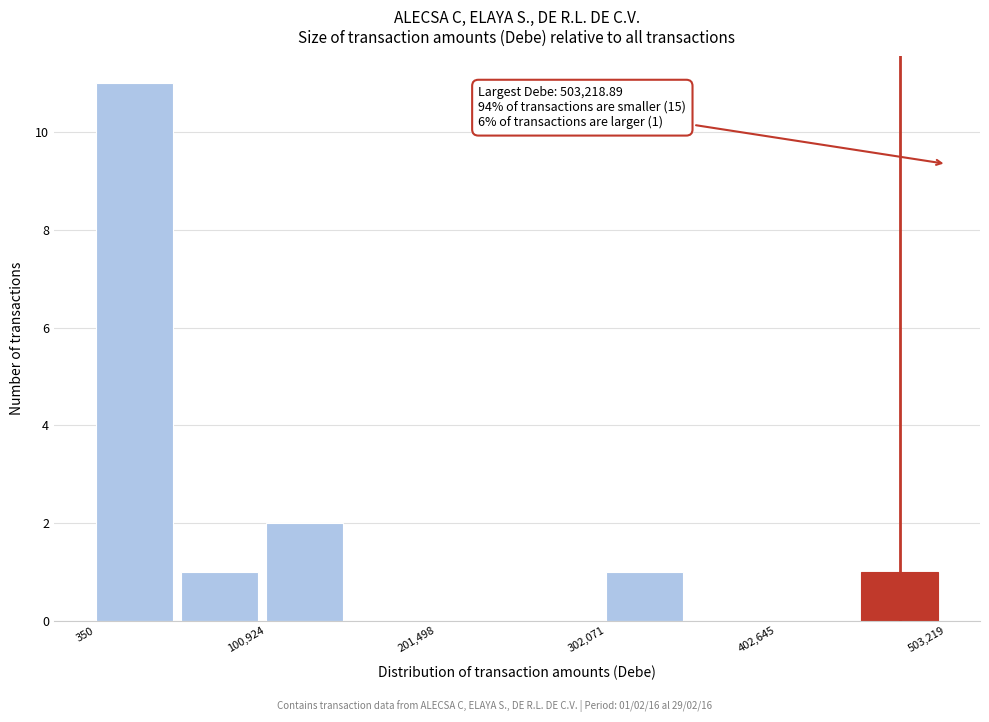

Read against the x-axis, roughly where is the centre of the tallest bar?

20000